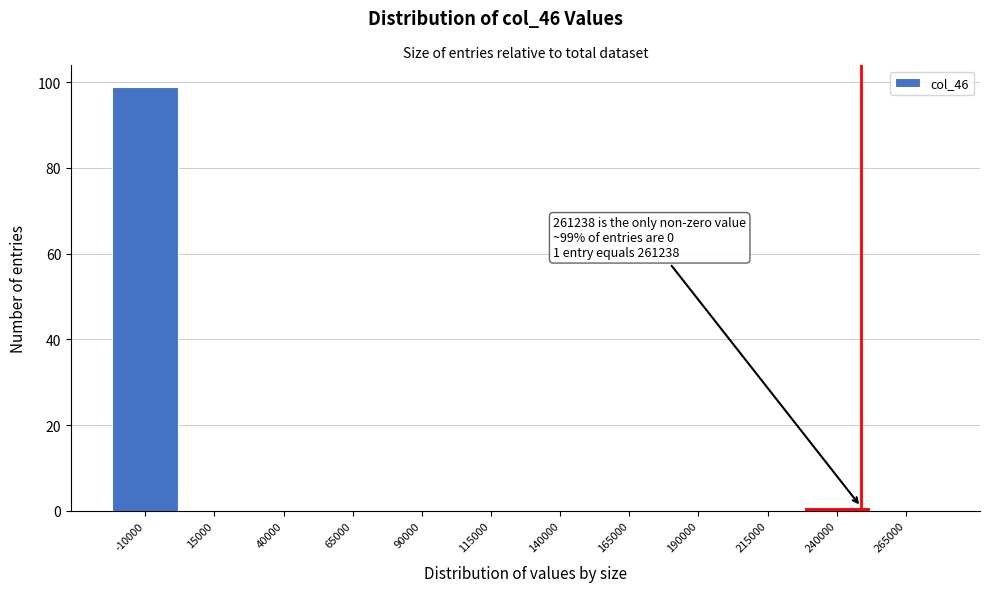

Reading left to right, extract all data points from this chart.

-10000=99	15000=0	40000=0	65000=0	90000=0	115000=0	140000=0	165000=0	190000=0	215000=0	240000=1	265000=0